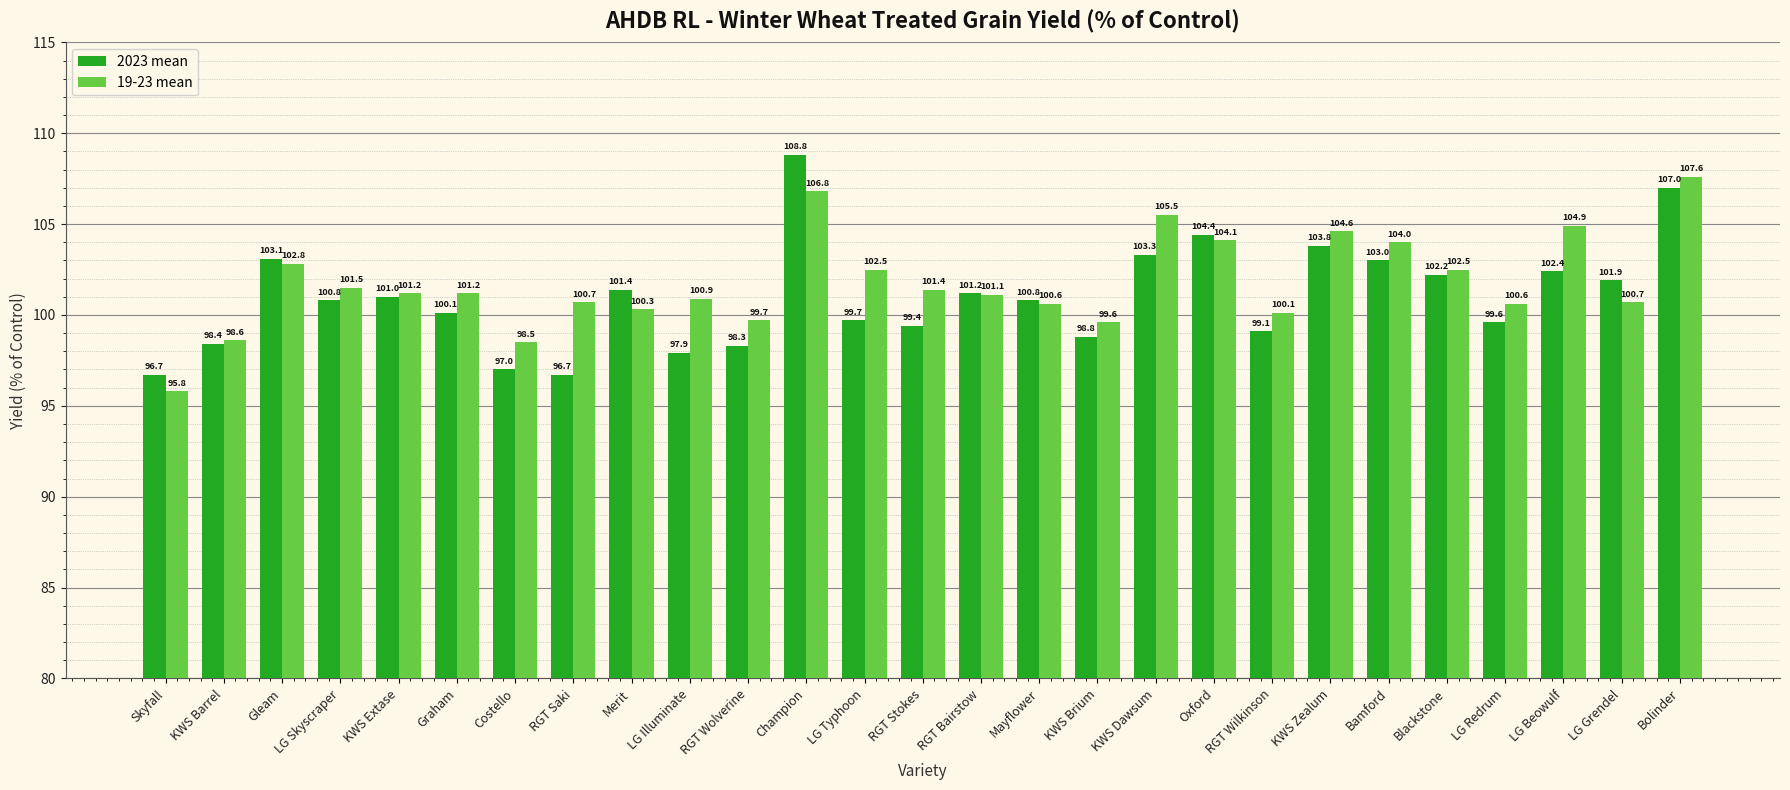

Rank the series by their maximum value, from highest to lowest.

2023 mean, 19-23 mean